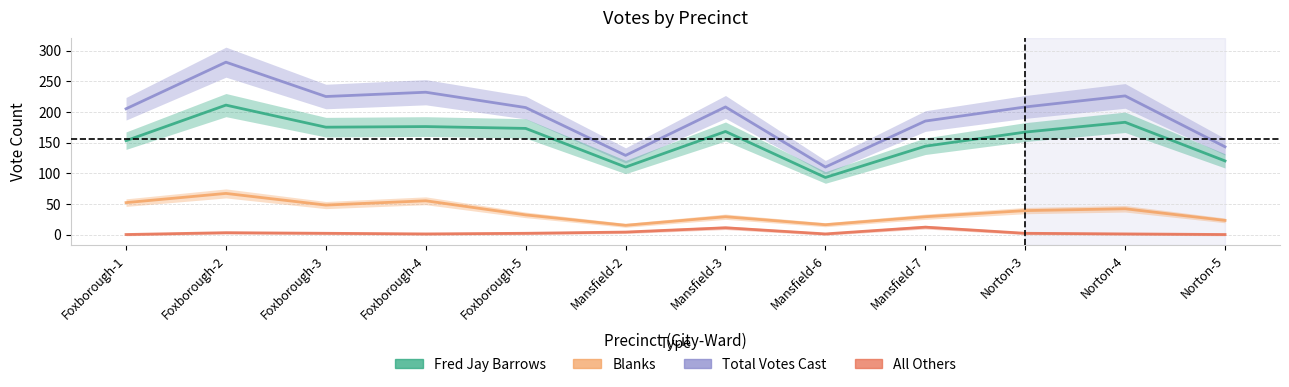

What are all the series names shown in the legend?

Fred Jay Barrows, All Others, Blanks, Total Votes Cast